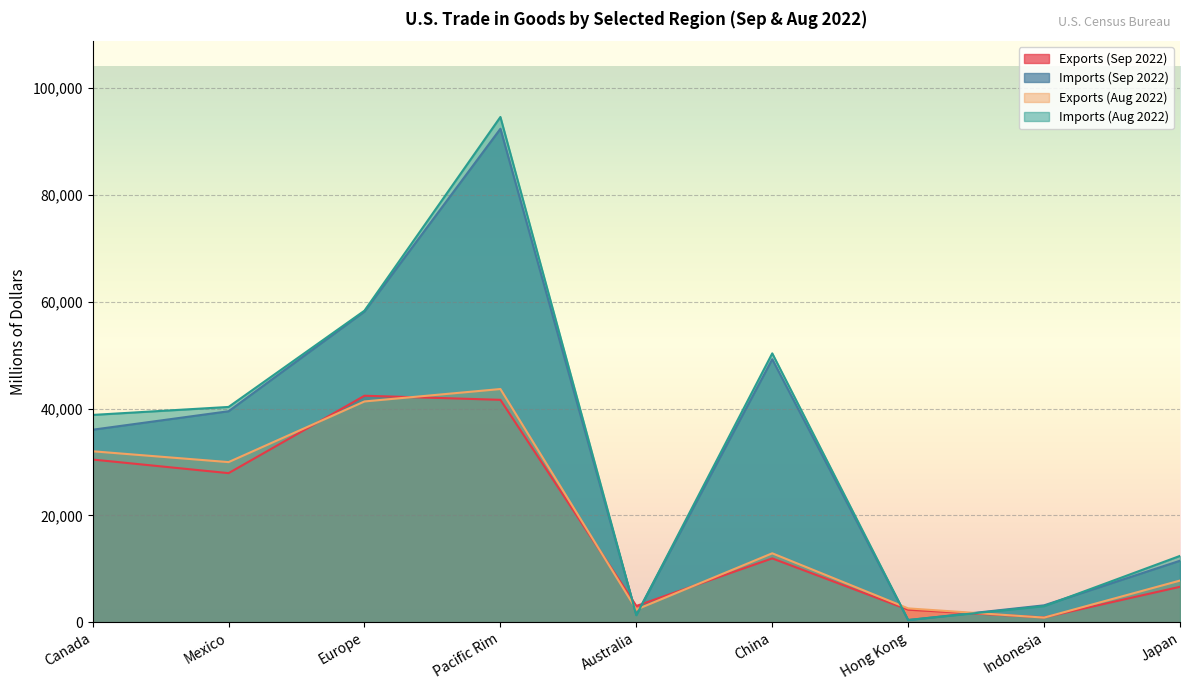

Does the chart display data point markers on the line(s)?

No